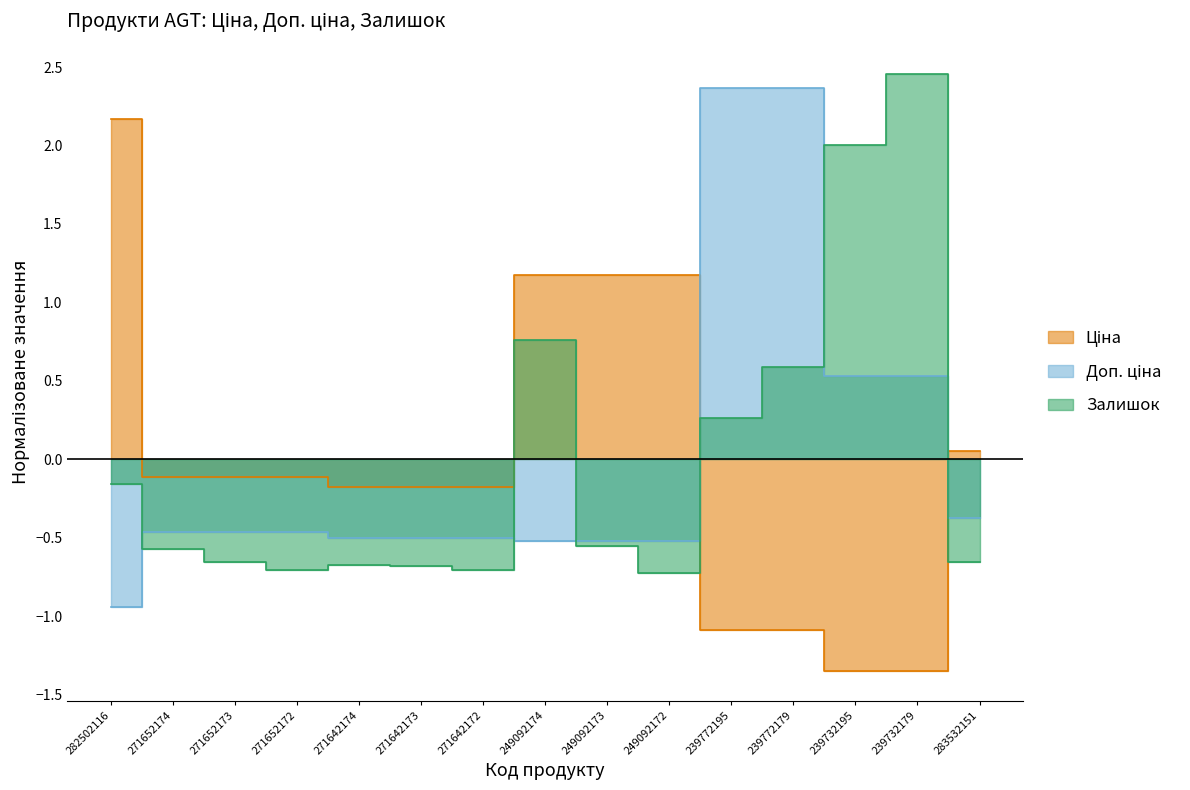

True or false: Залишок has a value of -1.3 at 271642172.

False